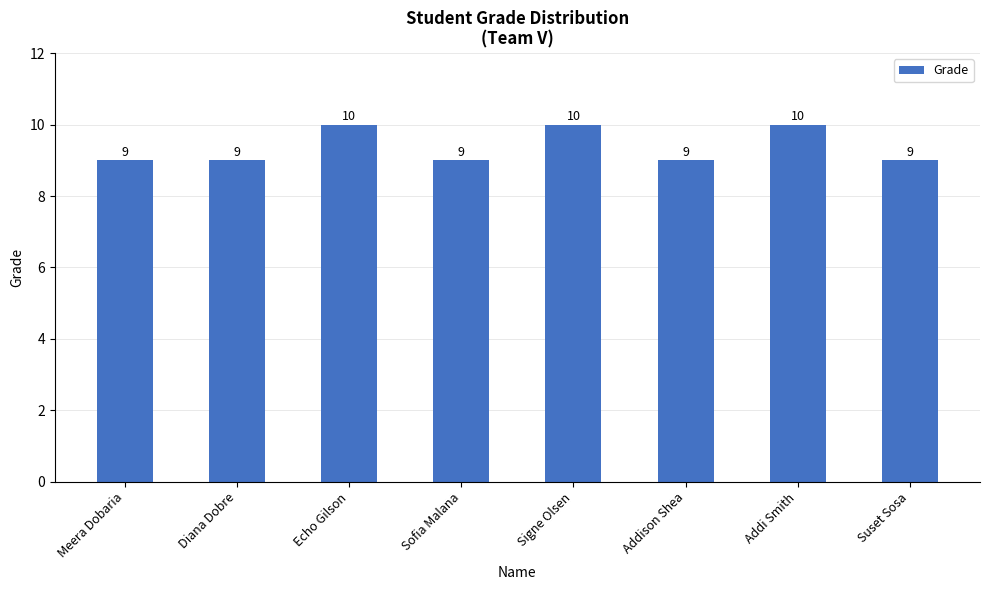

What is the maximum value shown in the chart?

10